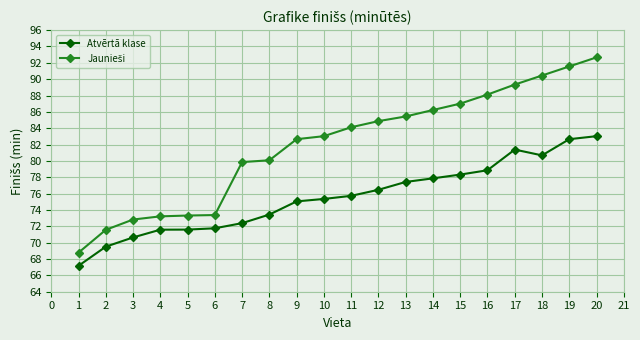

What is the difference between the highest and lowest values at 1?

1.6